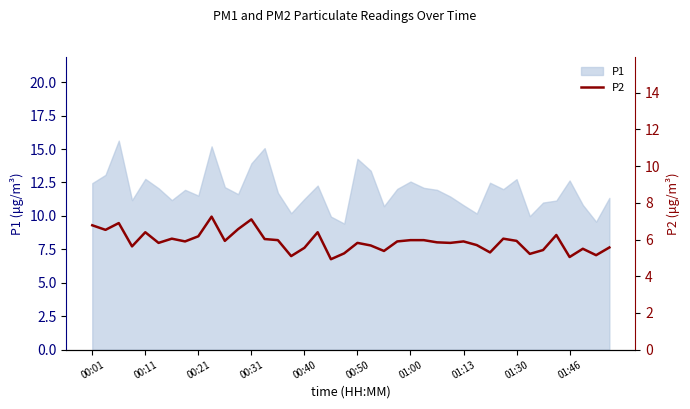

Does the chart display data point markers on the line(s)?

No